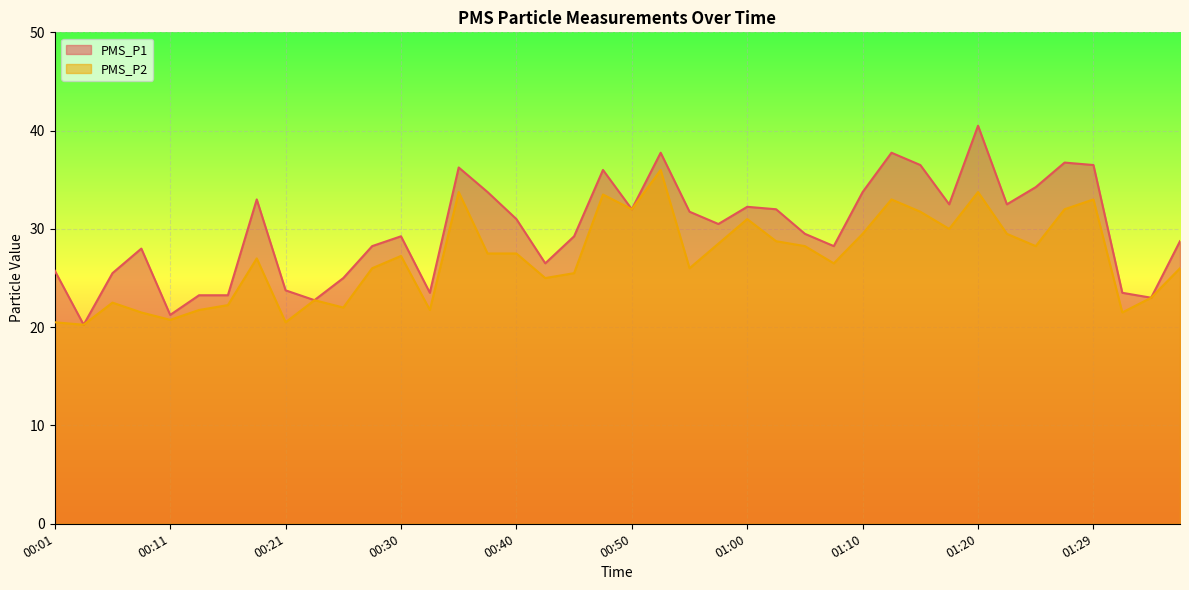

What is the total value across all series at 00:04?

40.5